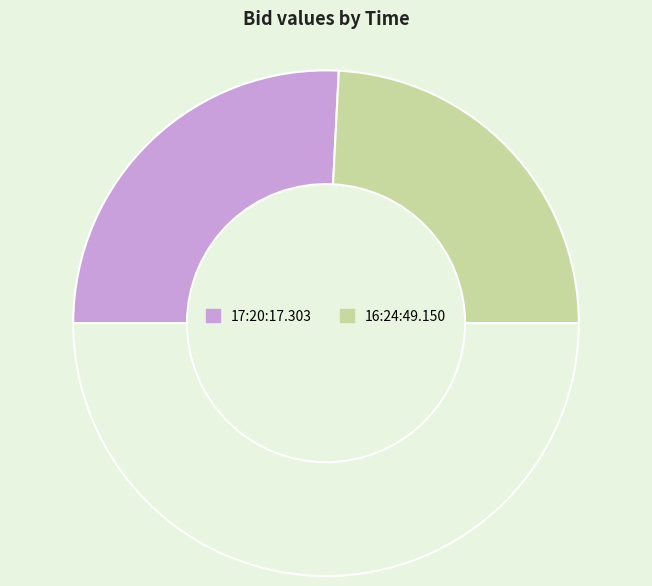

How many slices are in this pie chart?

3